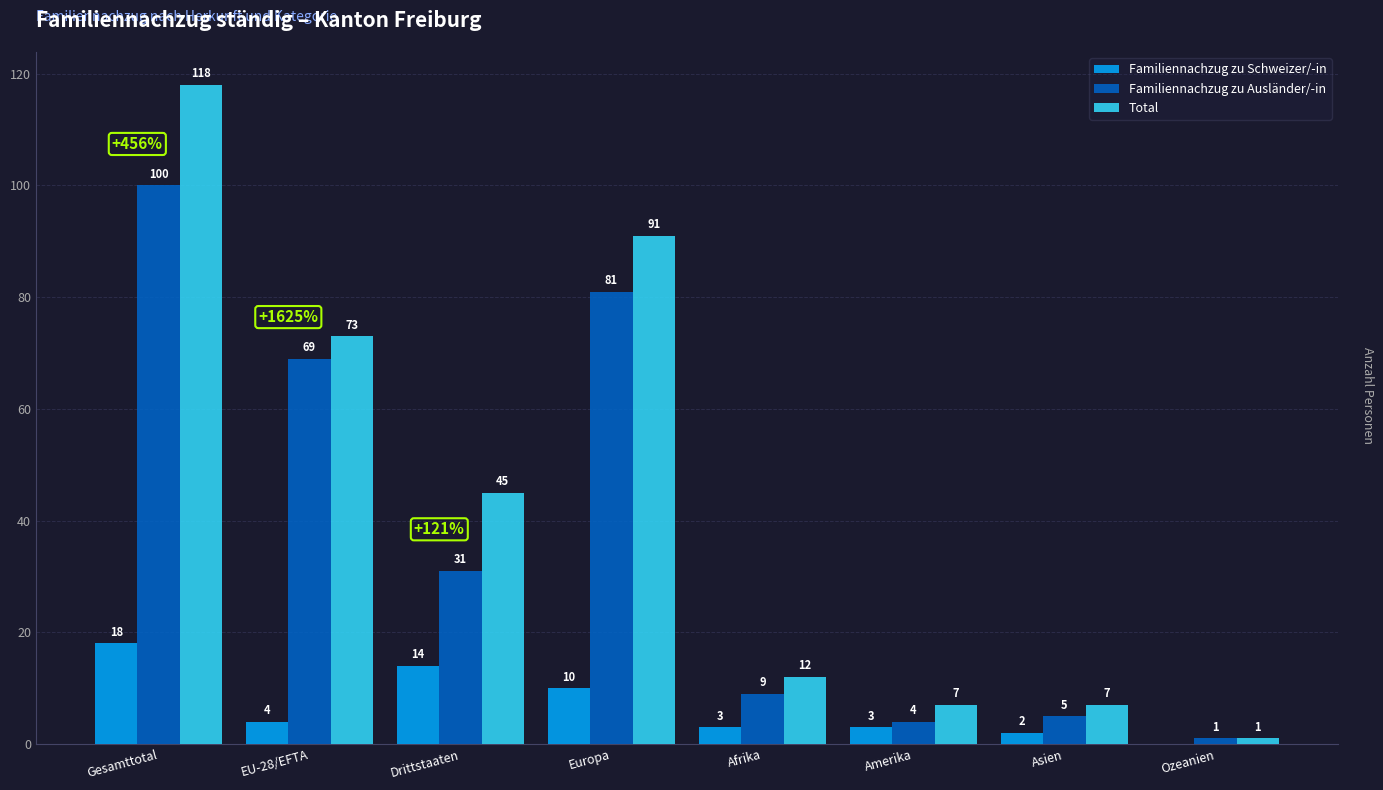

At which category is the sum across all series the highest?

Gesamttotal